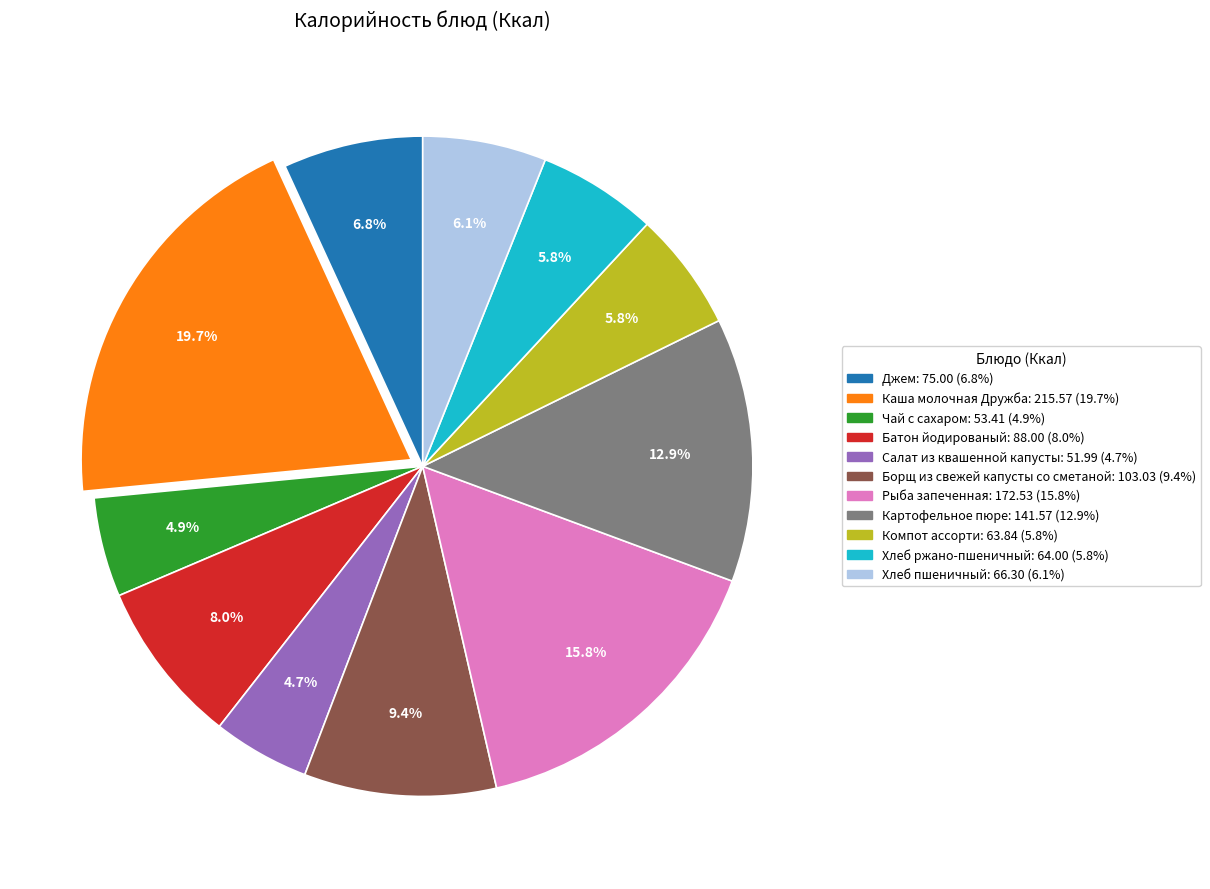

The Компот ассорти slice represents 6% of the pie. True or false?

True